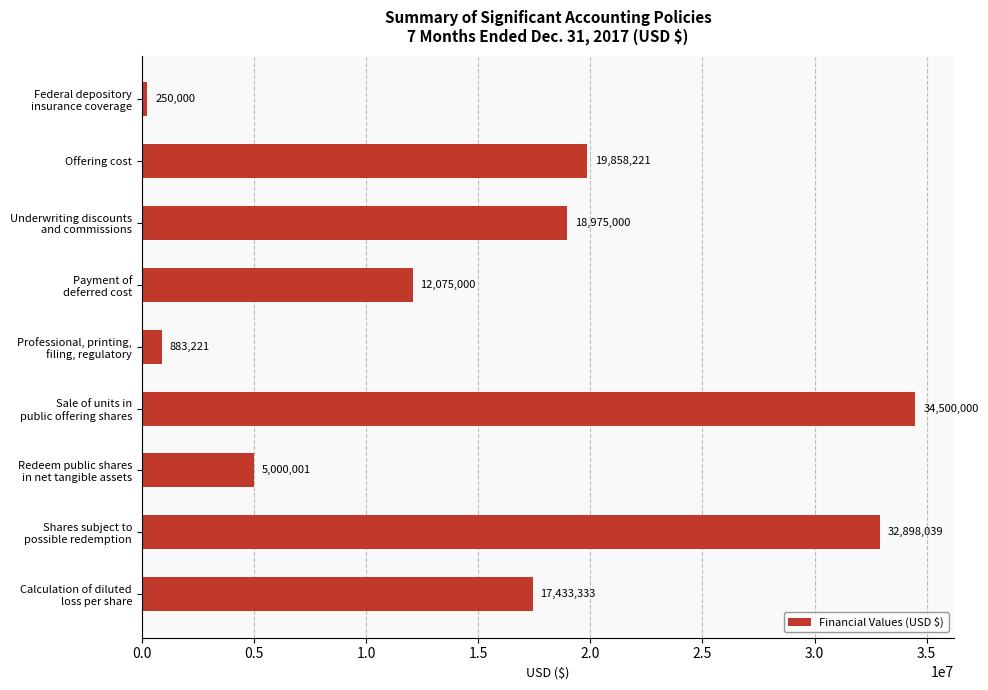

True or false: the data shows 12626776 at Offering cost.

False